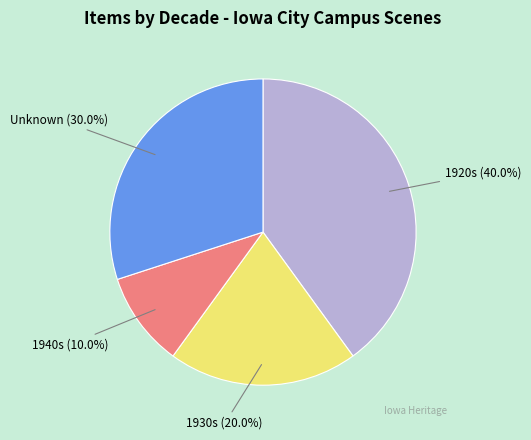

Does any single category account for the majority?

No